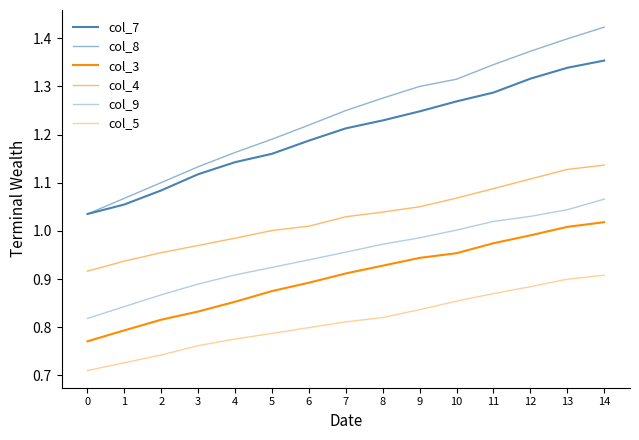

How many lines are shown in the chart?

6